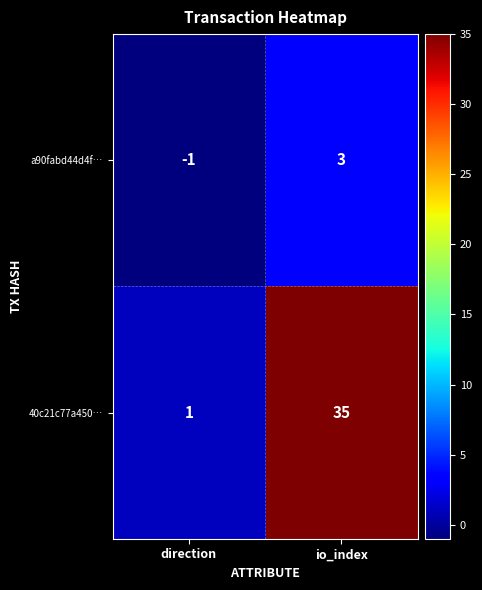

Reading left to right, extract all data points from this chart.

a90fabd44d4f…: -1	3
40c21c77a450…: 1	35